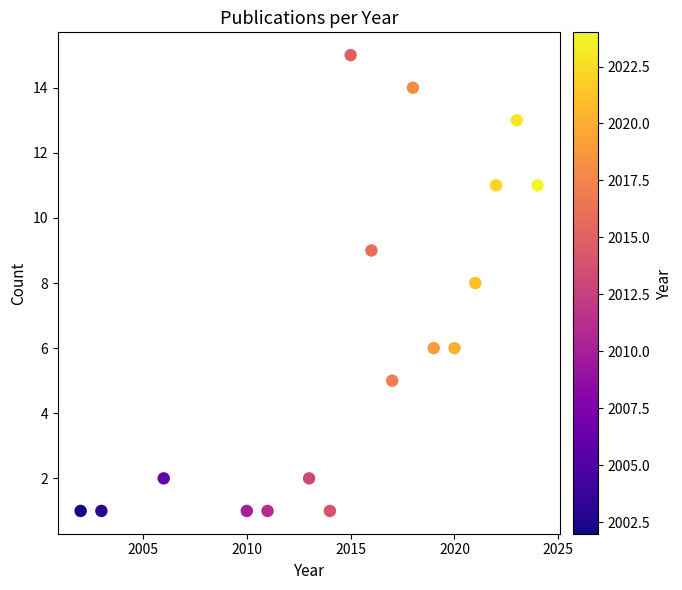

What is the range of Y values (max minus min)?

14